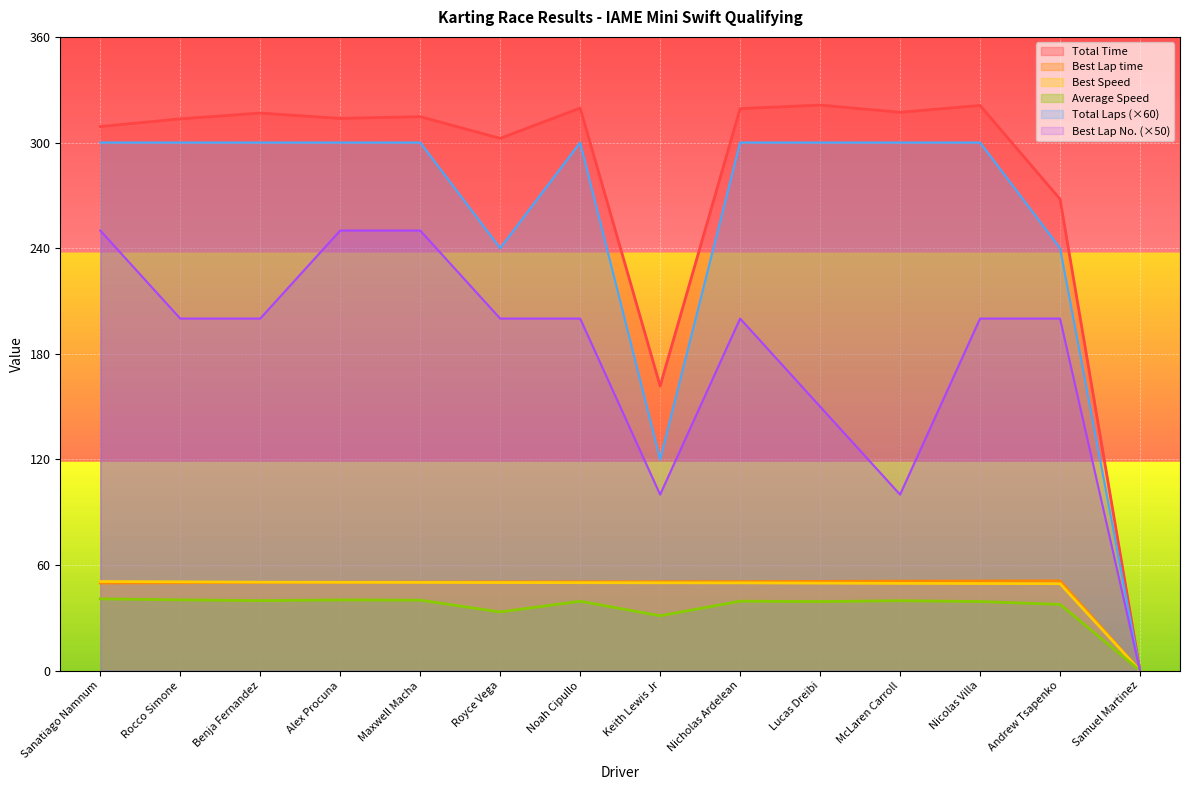

True or false: Total Laps has more than 2 points higher than both neighbors.

False